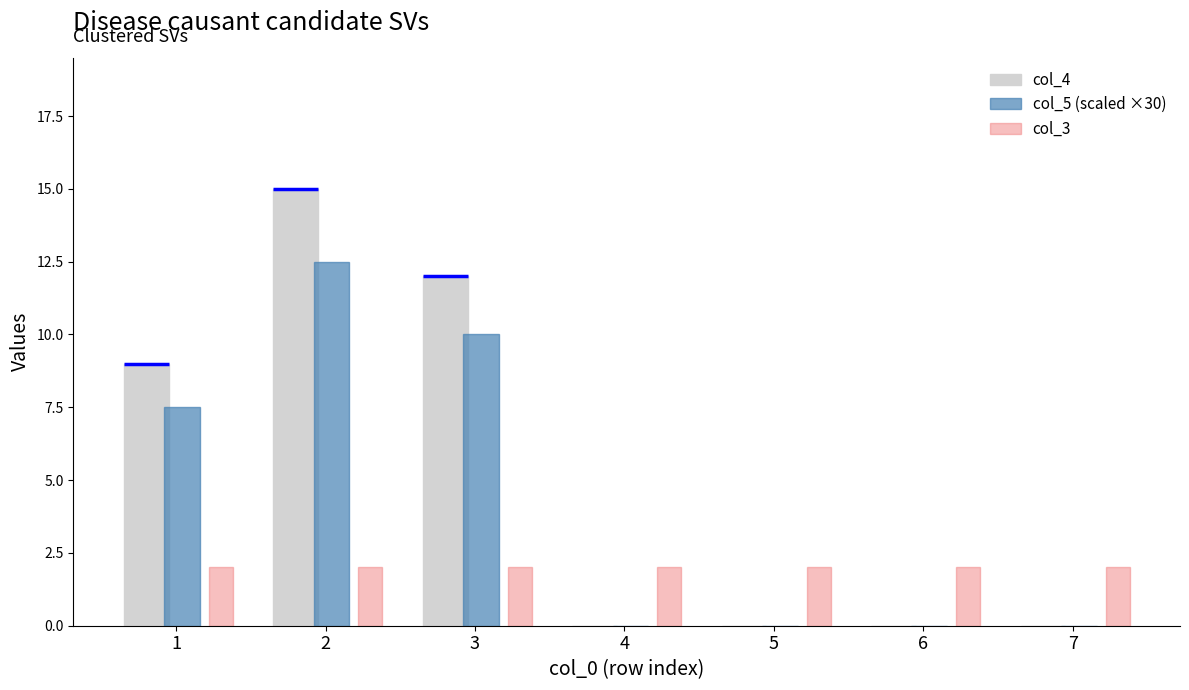

List the series in order of their overall mean, lowest first.

col_3, col_5 (scaled ×30), col_4